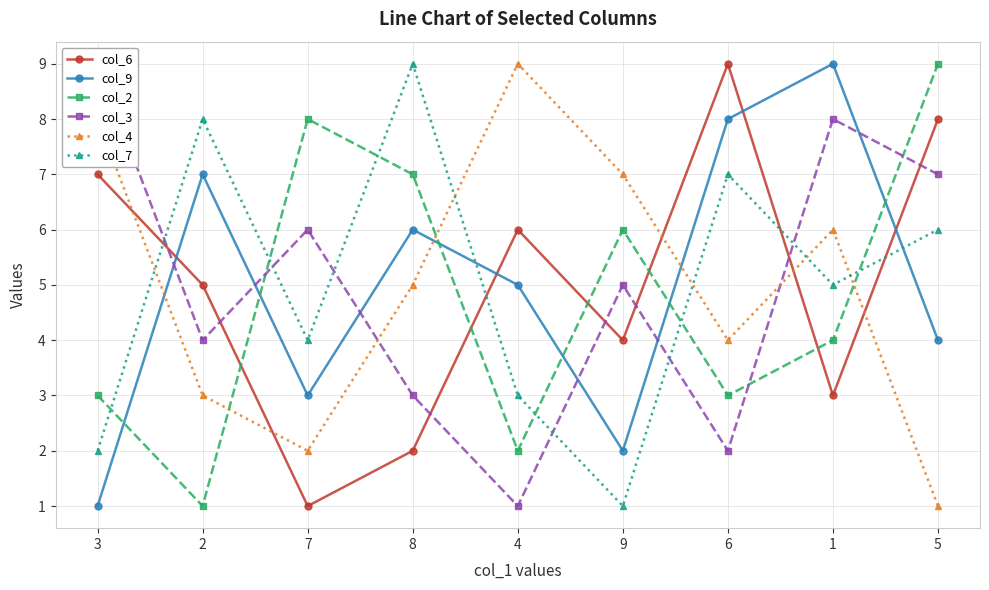

True or false: col_7 has more than 0 points higher than both neighbors.

True